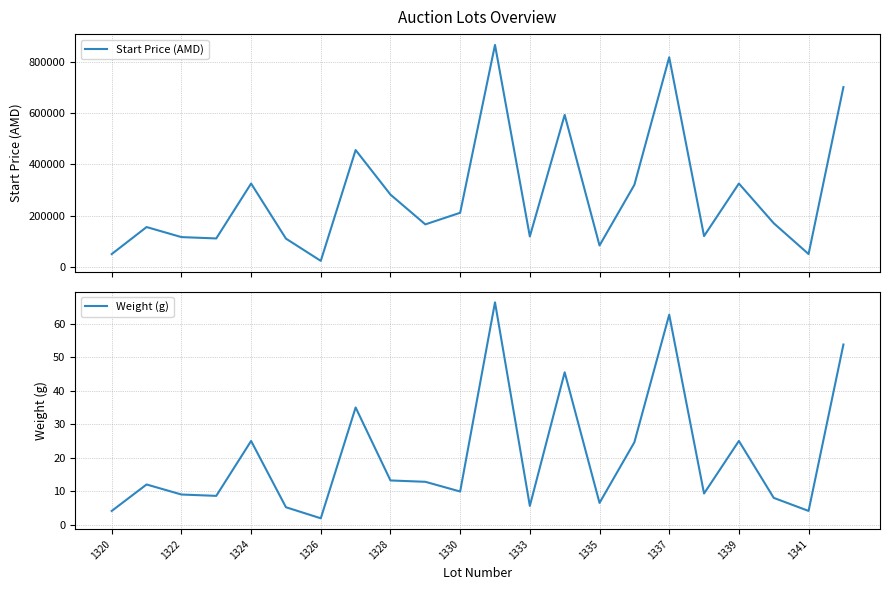

What is the difference between the second highest and minimum values in the Weight (g) series?

60.8